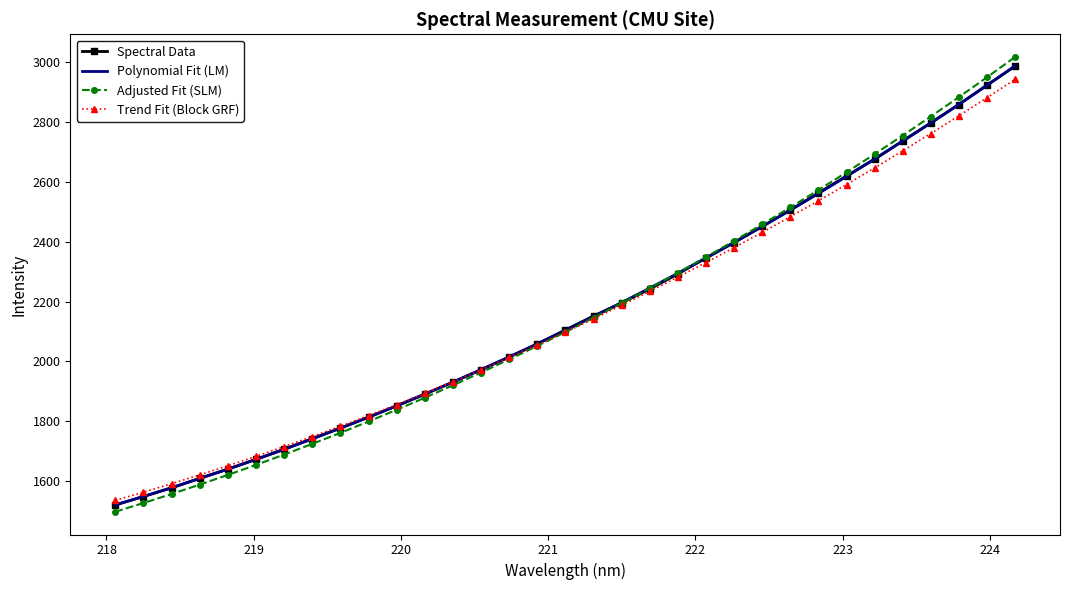

Count the number of data series in this chart.

4